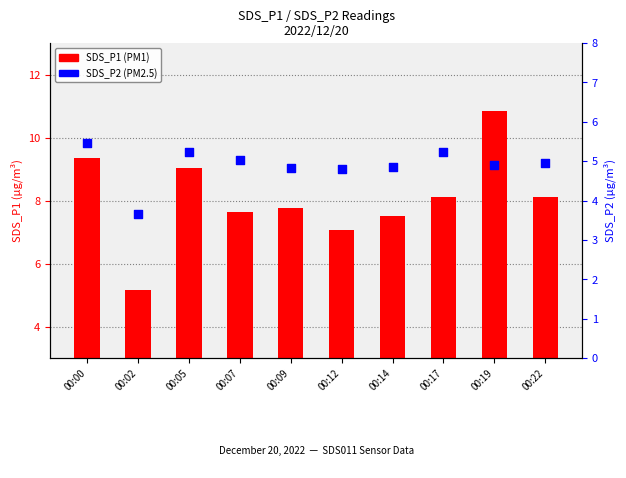

Between 00:22 and 00:05, which is larger?

00:05